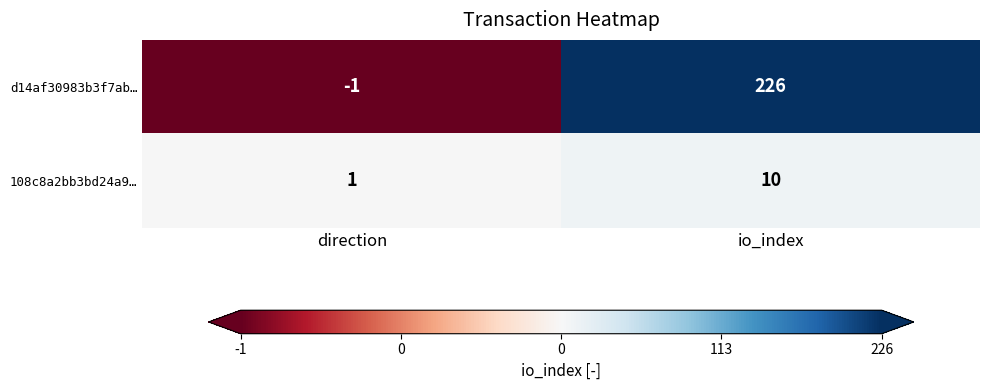

Rank the series at direction from lowest to highest value.

d14af30983b3f7ab…, 108c8a2bb3bd24a9…